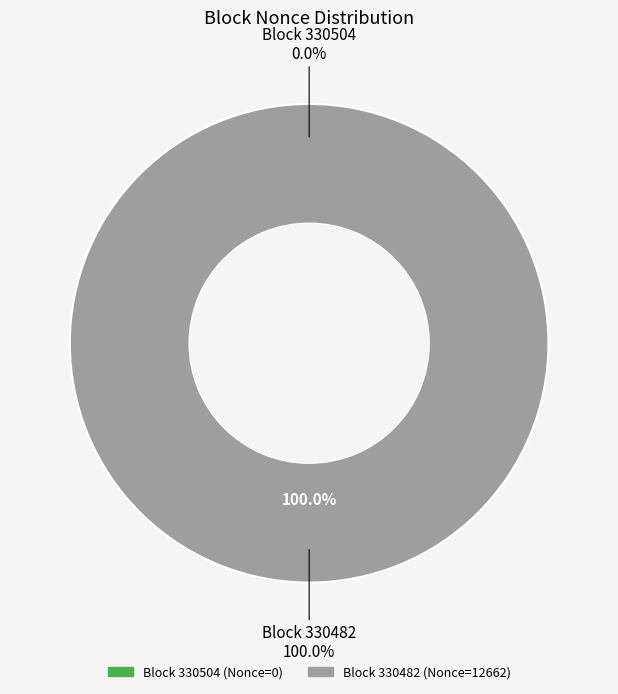

What percentage is the 330482 slice, to the nearest percent?

100%